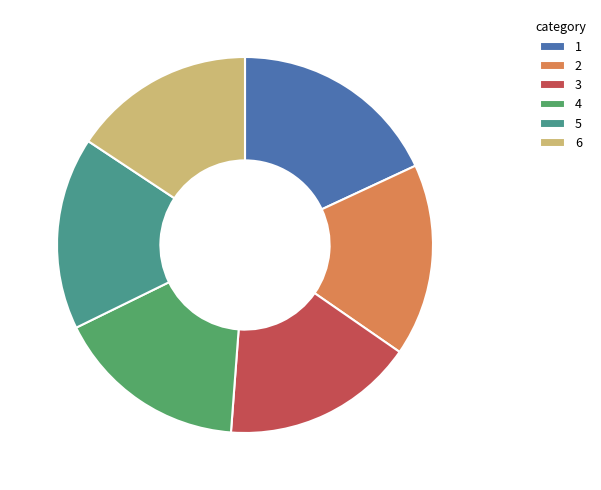

Is there any slice that represents more than half of the pie?

No